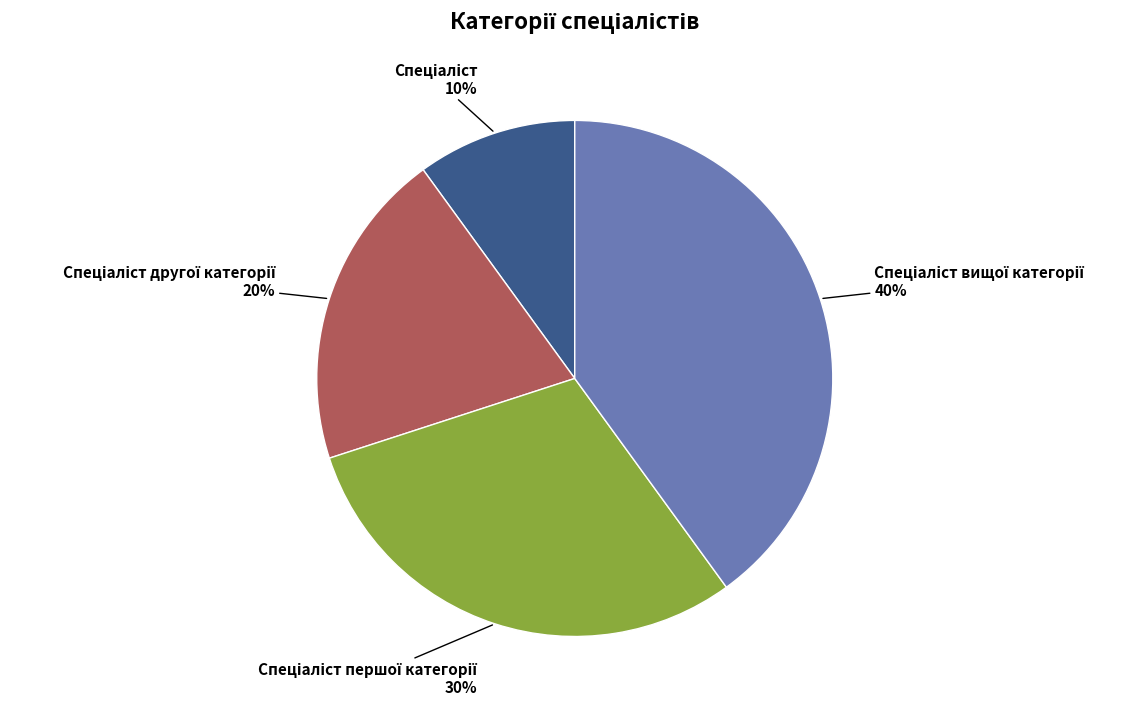

Is there a majority slice in this chart?

No